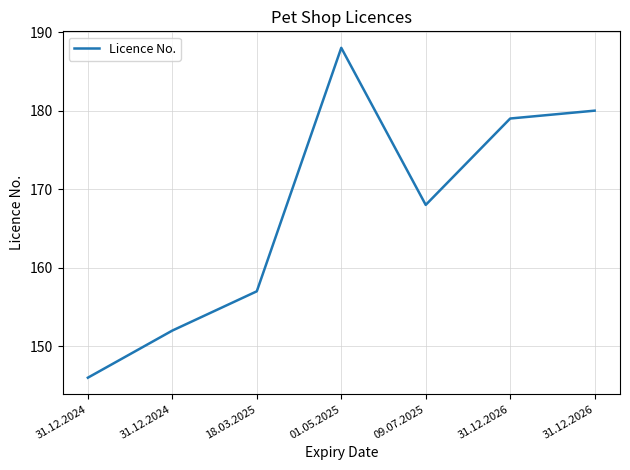

Is it true that the value at 31.12.2024 is 146?

True